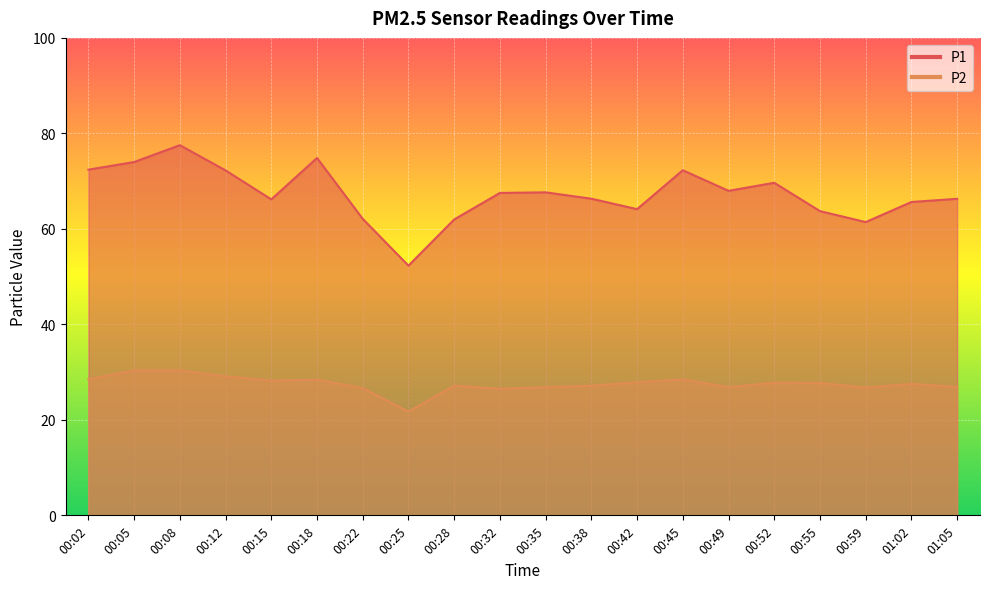

At which label is P1 closest to 64?

00:42